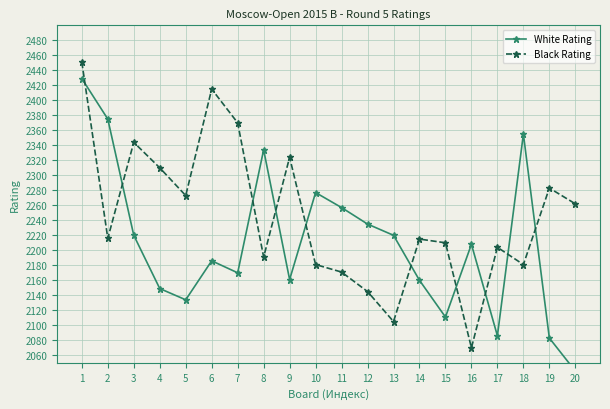

Rank the categories by White Rating value from highest to lowest.

1, 2, 18, 8, 10, 11, 12, 3, 13, 16, 6, 7, 9, 14, 4, 5, 15, 17, 19, 20